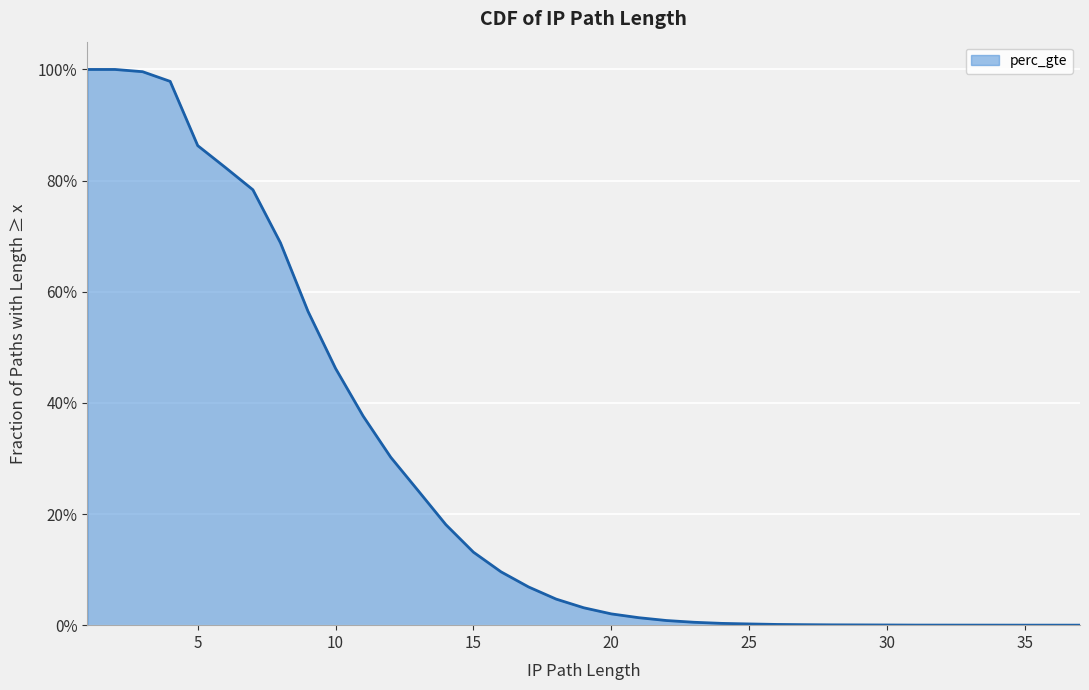

What is the sum of the values at 23 and 10?

0.5